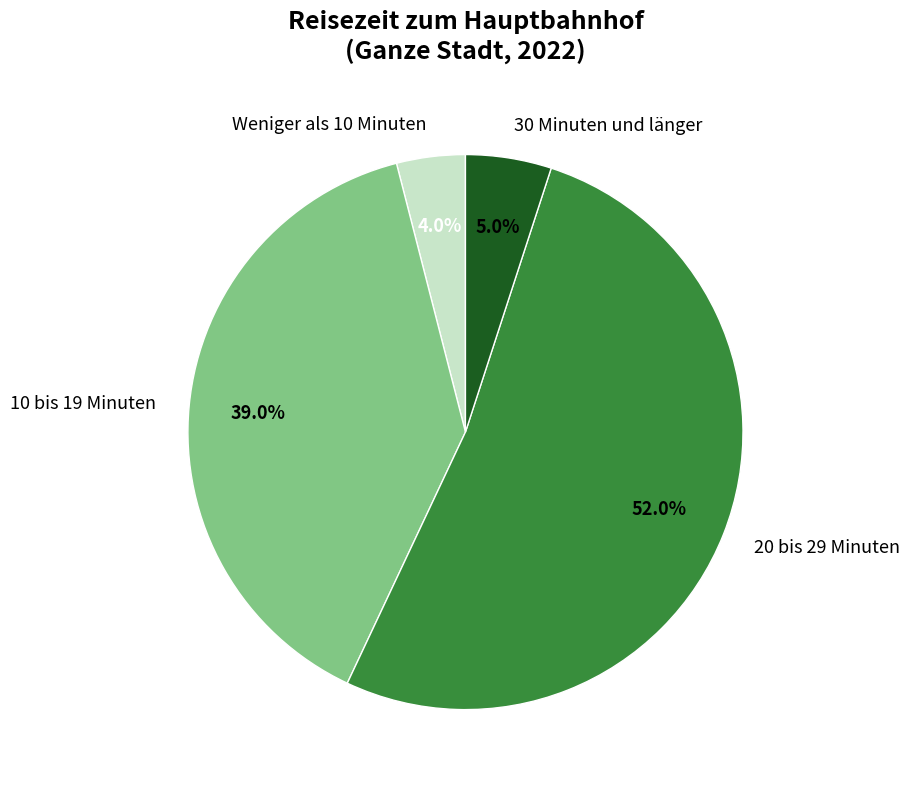

Does any single category account for the majority?

Yes